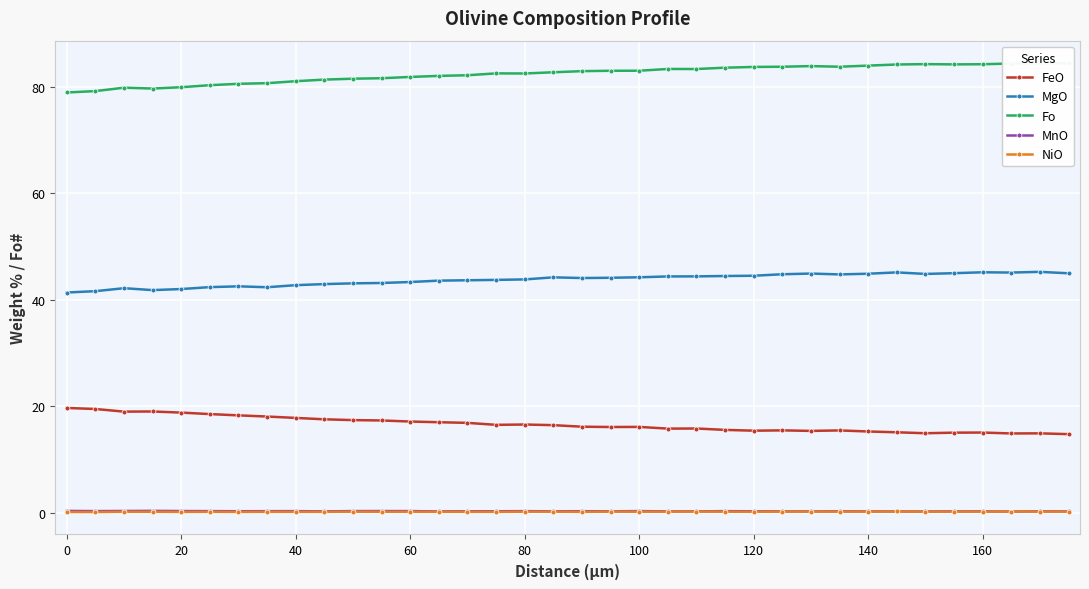

Which series has the largest range (max minus min)?

Fo